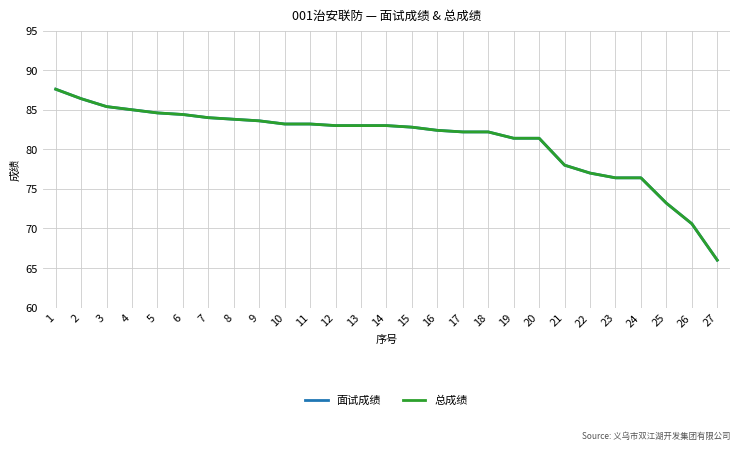

True or false: 总成绩 and 面试成绩 cross at least once.

False